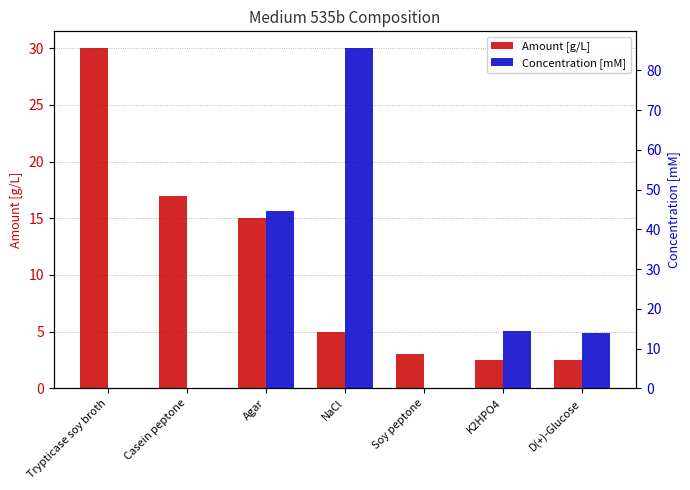

What is the average value of the Amount [g/L] series?

10.7